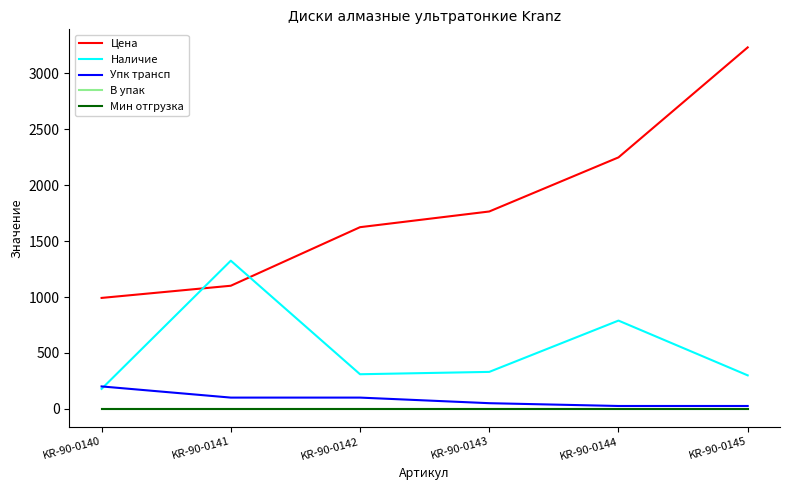

Is it true that Наличие equals 178.0 at KR-90-0140?

True